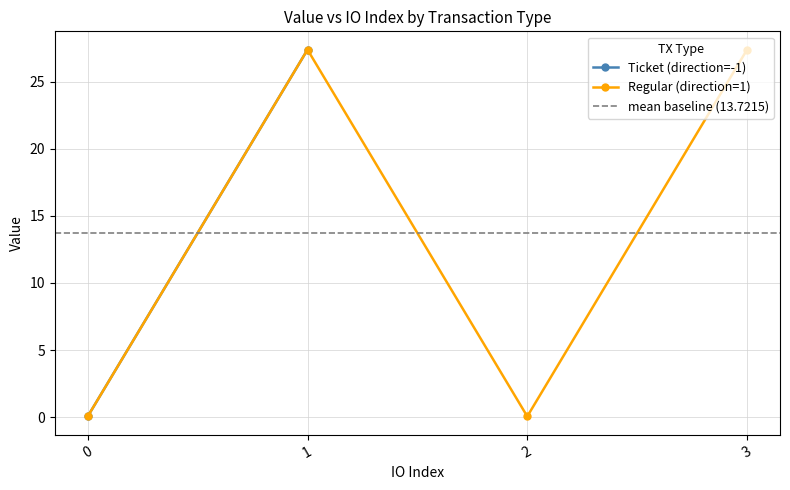

What is the highest value of the Regular (direction=1) series?

27.4